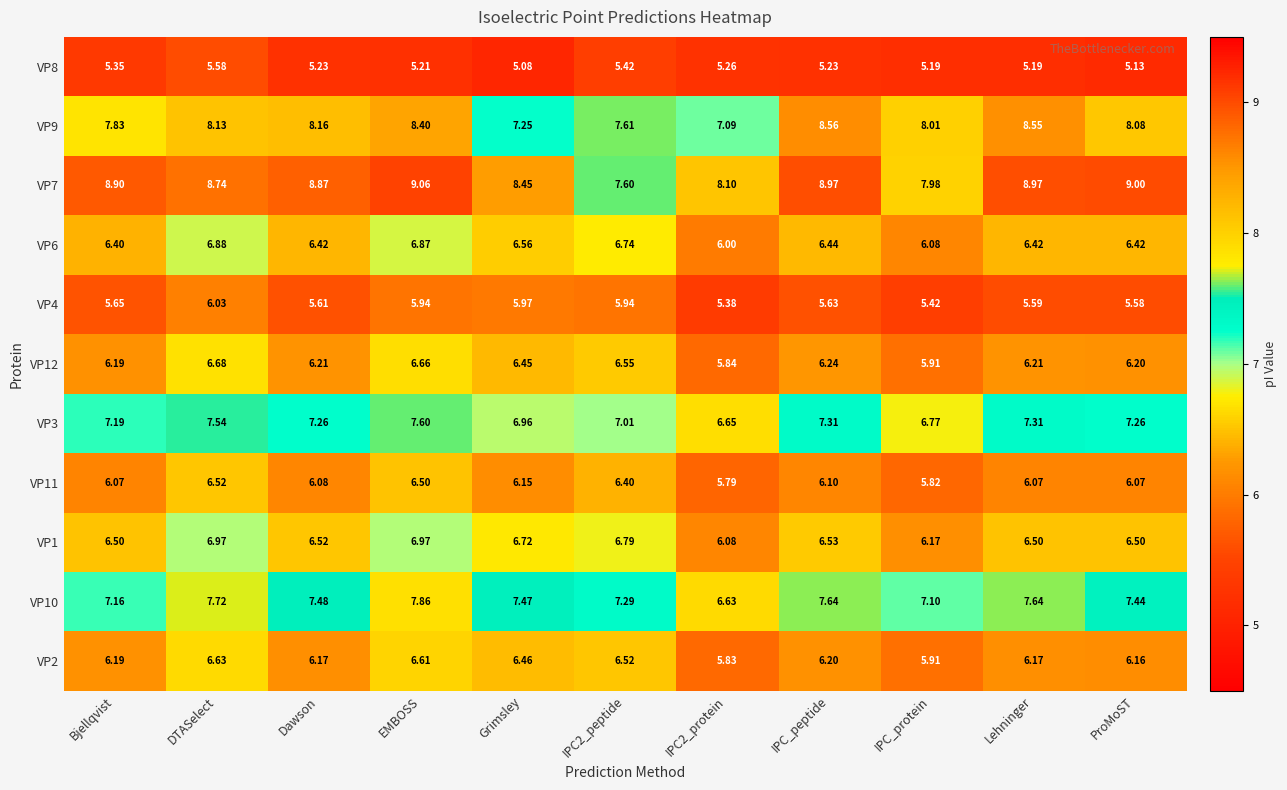

At which label is VP12 closest to 6?

IPC_protein